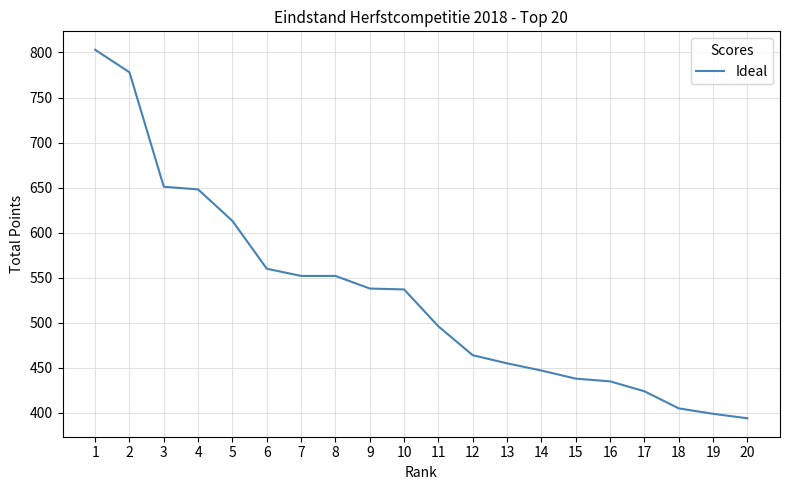

What is the change in value from 2 to 17?

-354